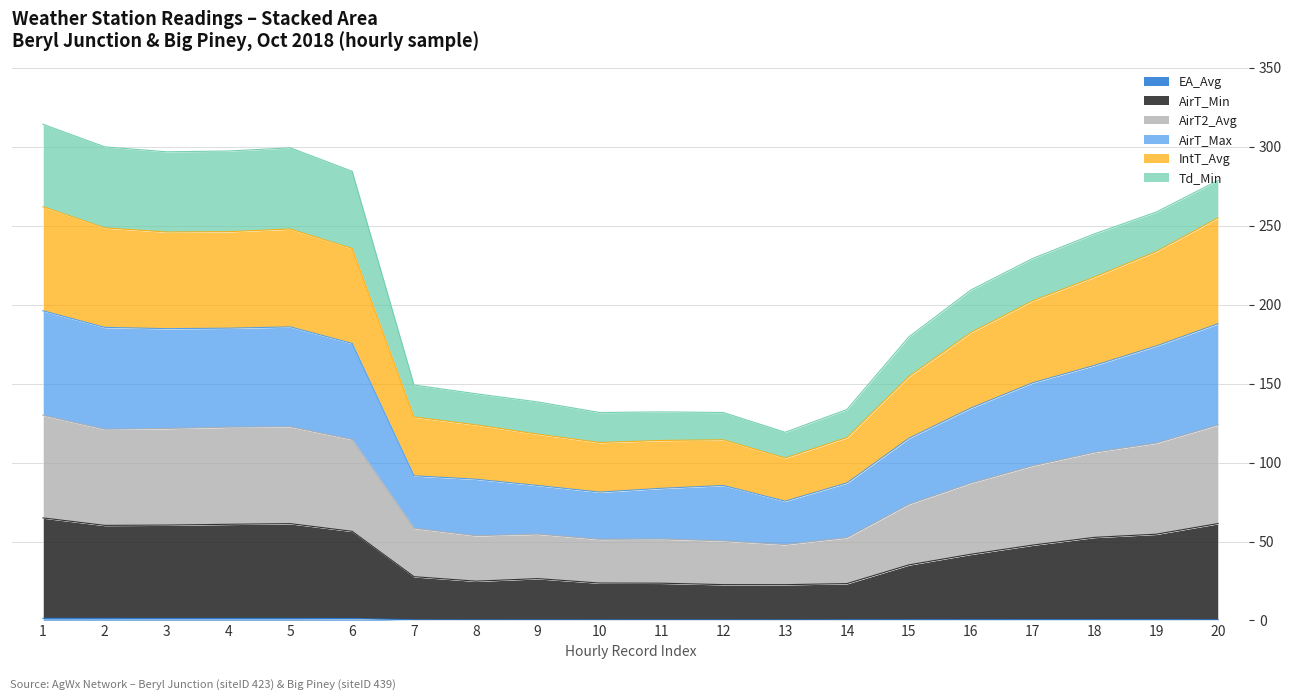

Does the chart display data point markers on the line(s)?

No